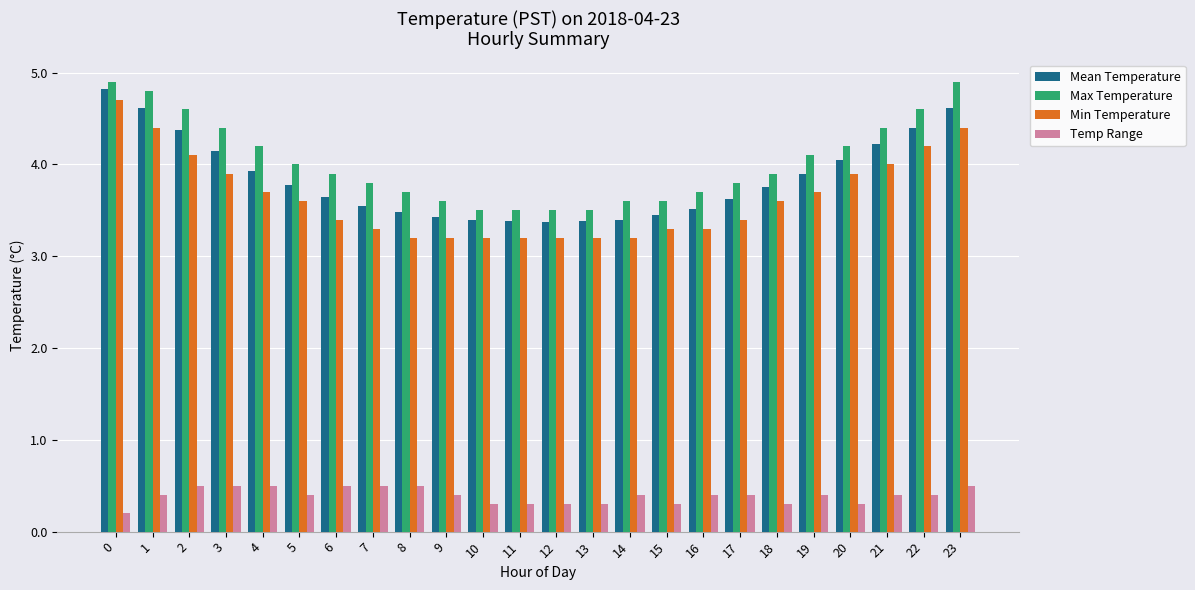

Rank the series at 9 from highest to lowest value.

Max Temperature, Mean Temperature, Min Temperature, Temp Range